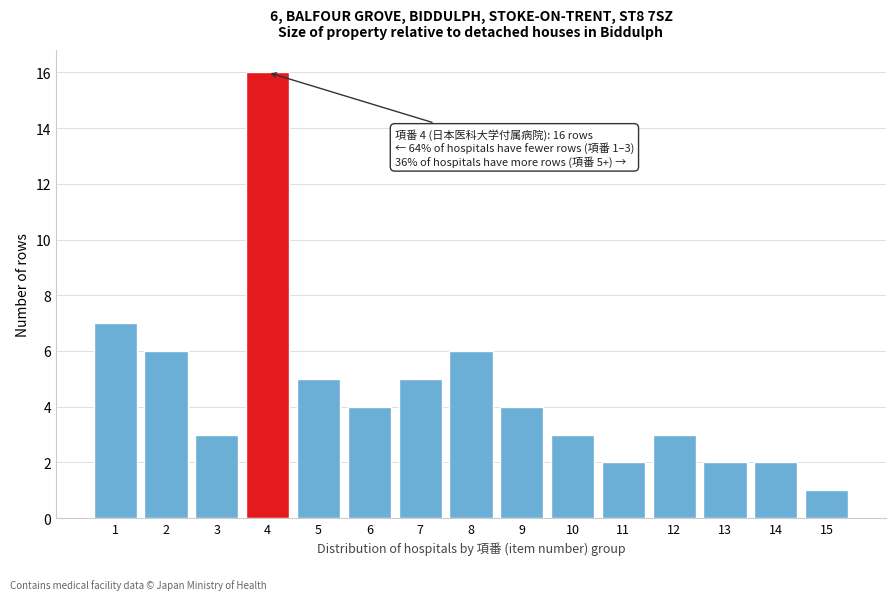

Reading left to right, list all the values displayed in this chart.

1=7	2=6	3=3	4=16	5=5	6=4	7=5	8=6	9=4	10=3	11=2	12=3	13=2	14=2	15=1